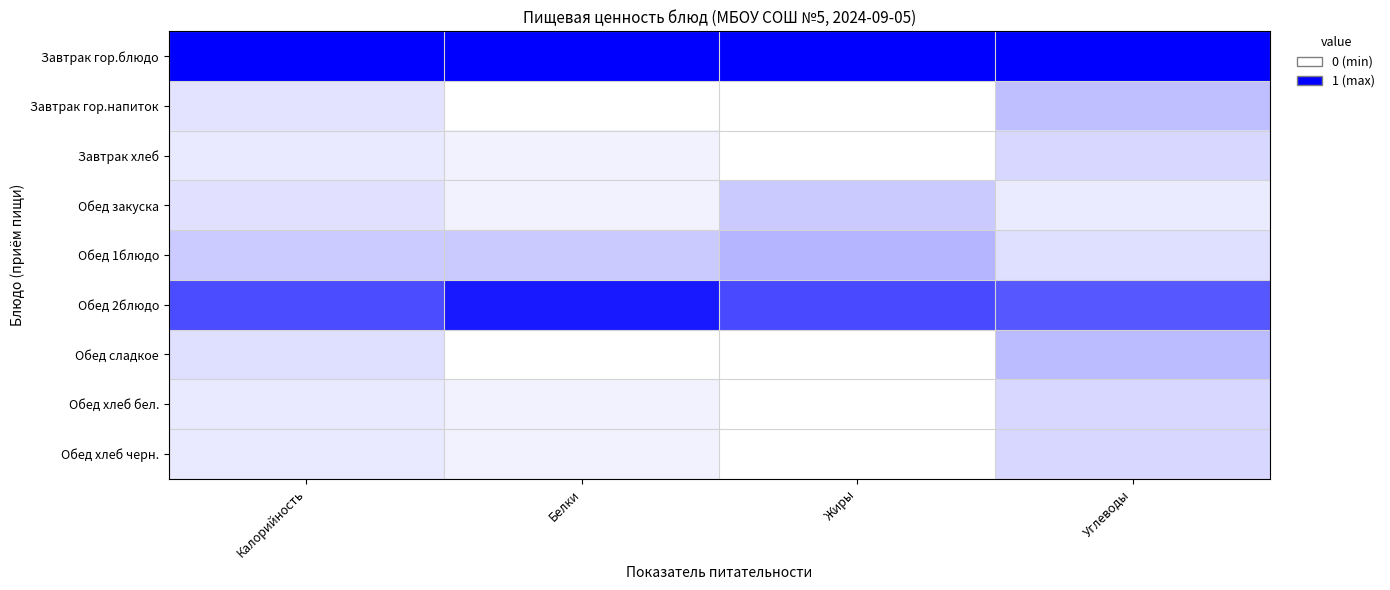

How many data points does each series have?

4